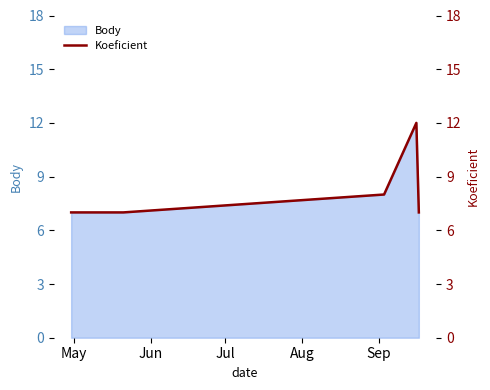

What is the label of the 5th point from the left?

Sep